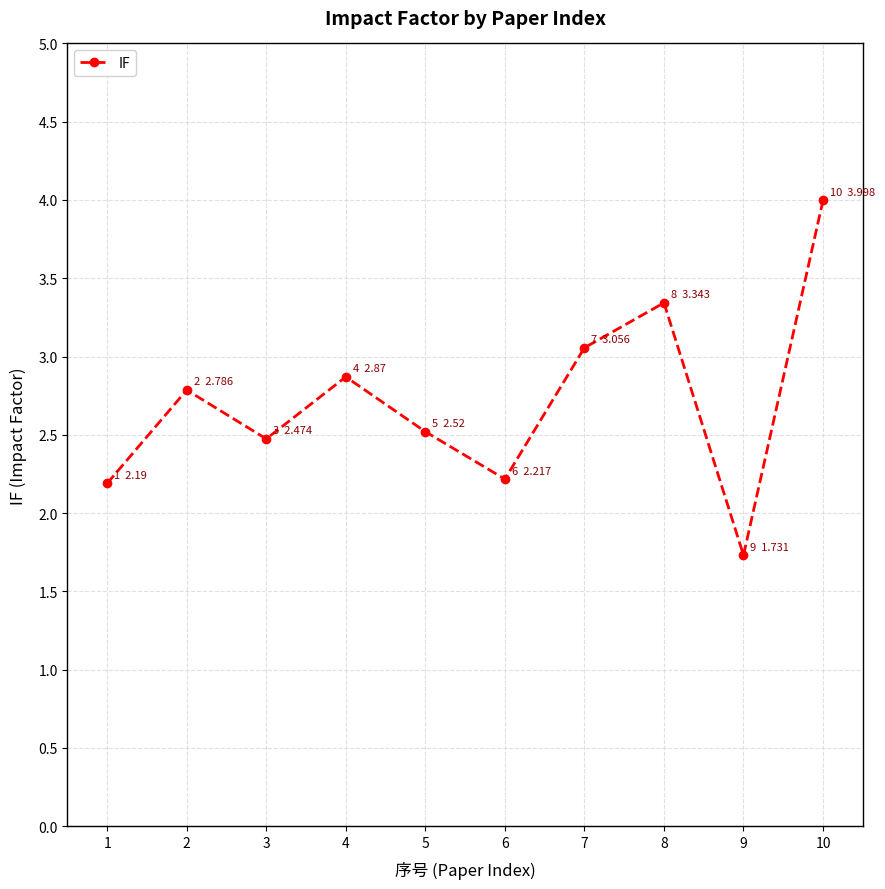

What value does the data have at 2?

2.8